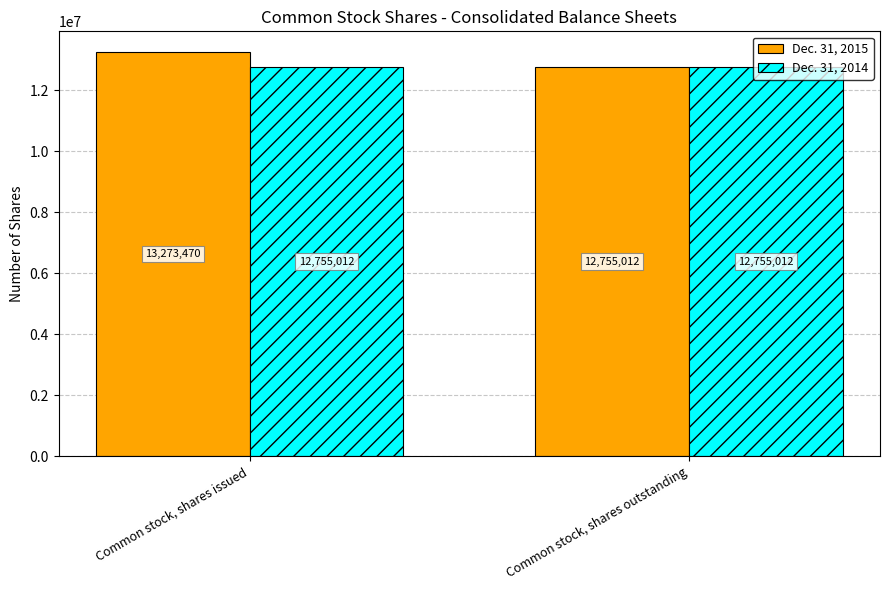

What position from the right is Common stock, shares issued?

2